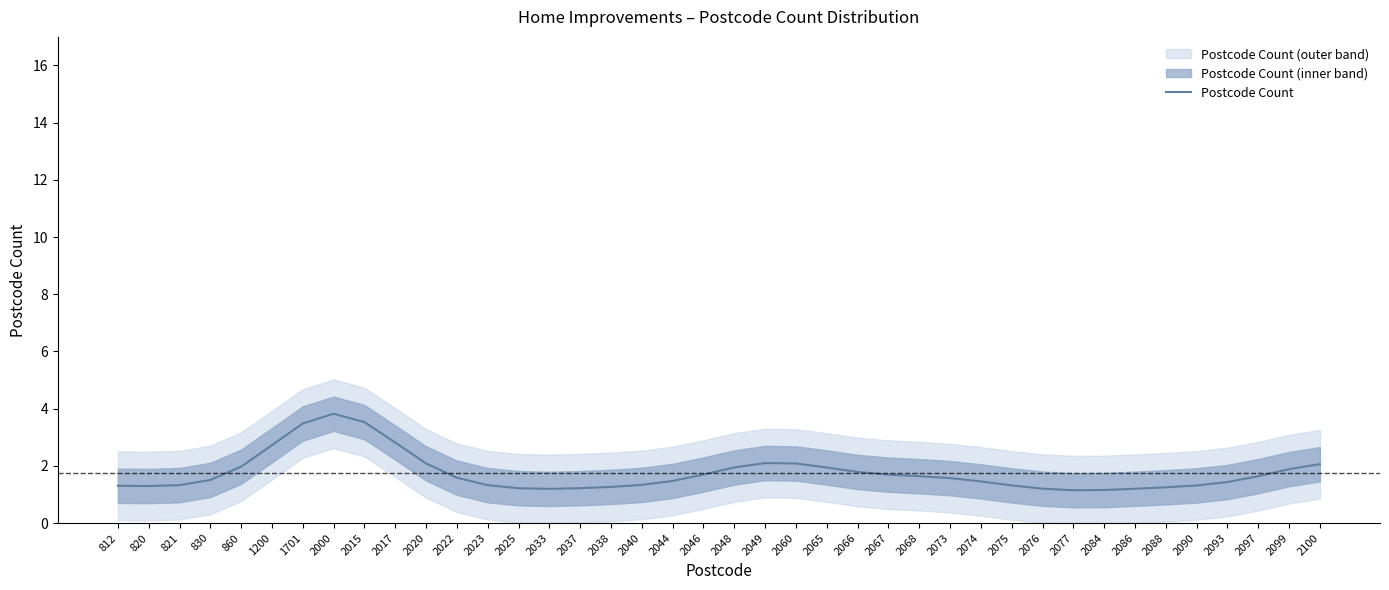

At which label is the value closest to 2?

860